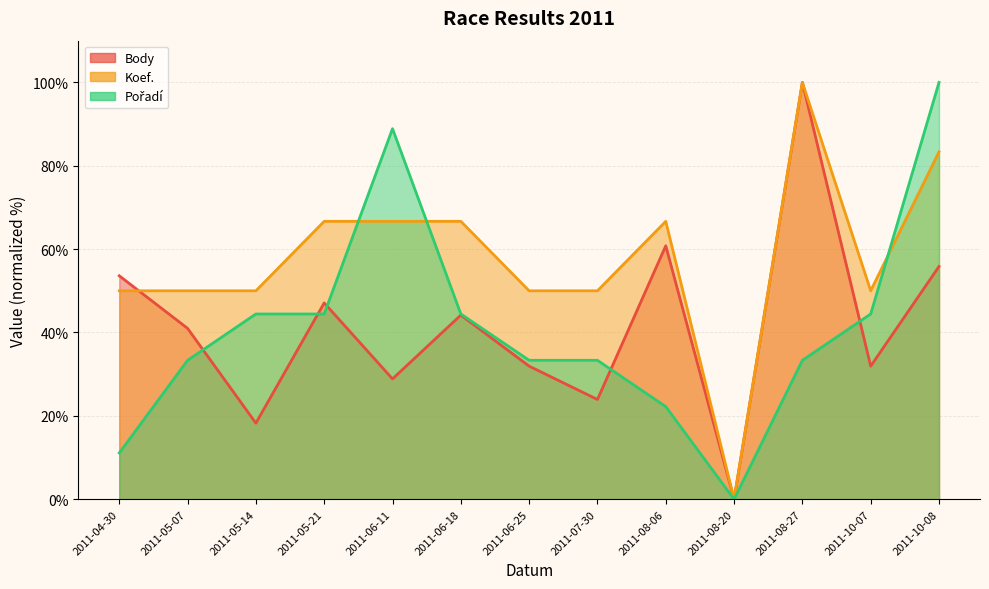

Which series has the largest range (max minus min)?

Body